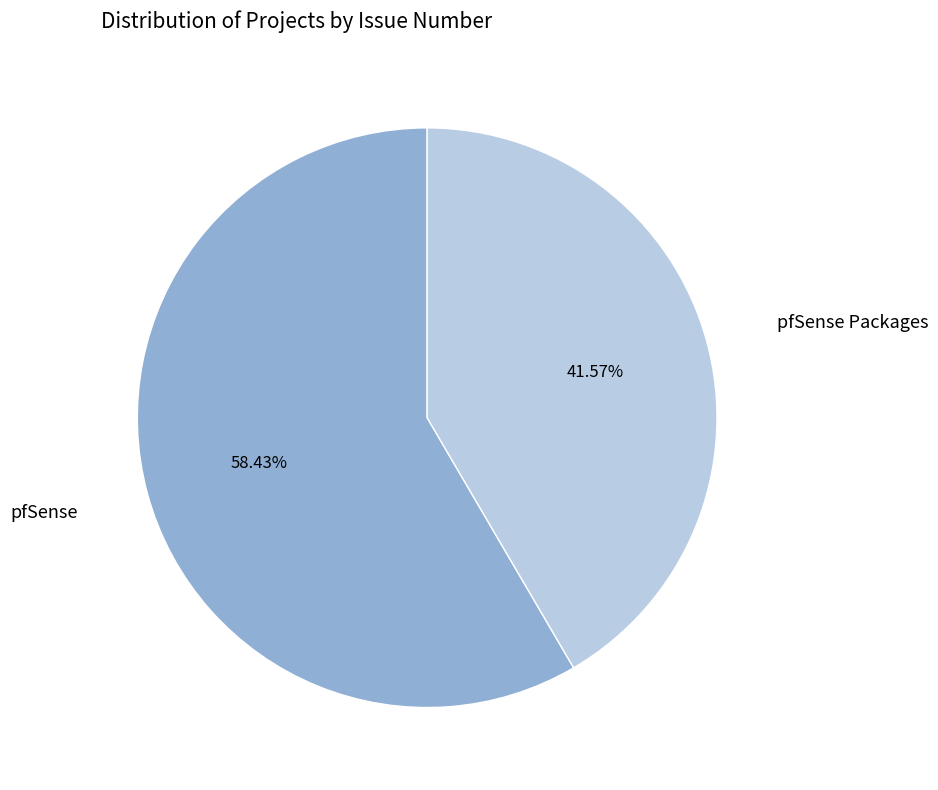

Does any single category account for the majority?

Yes